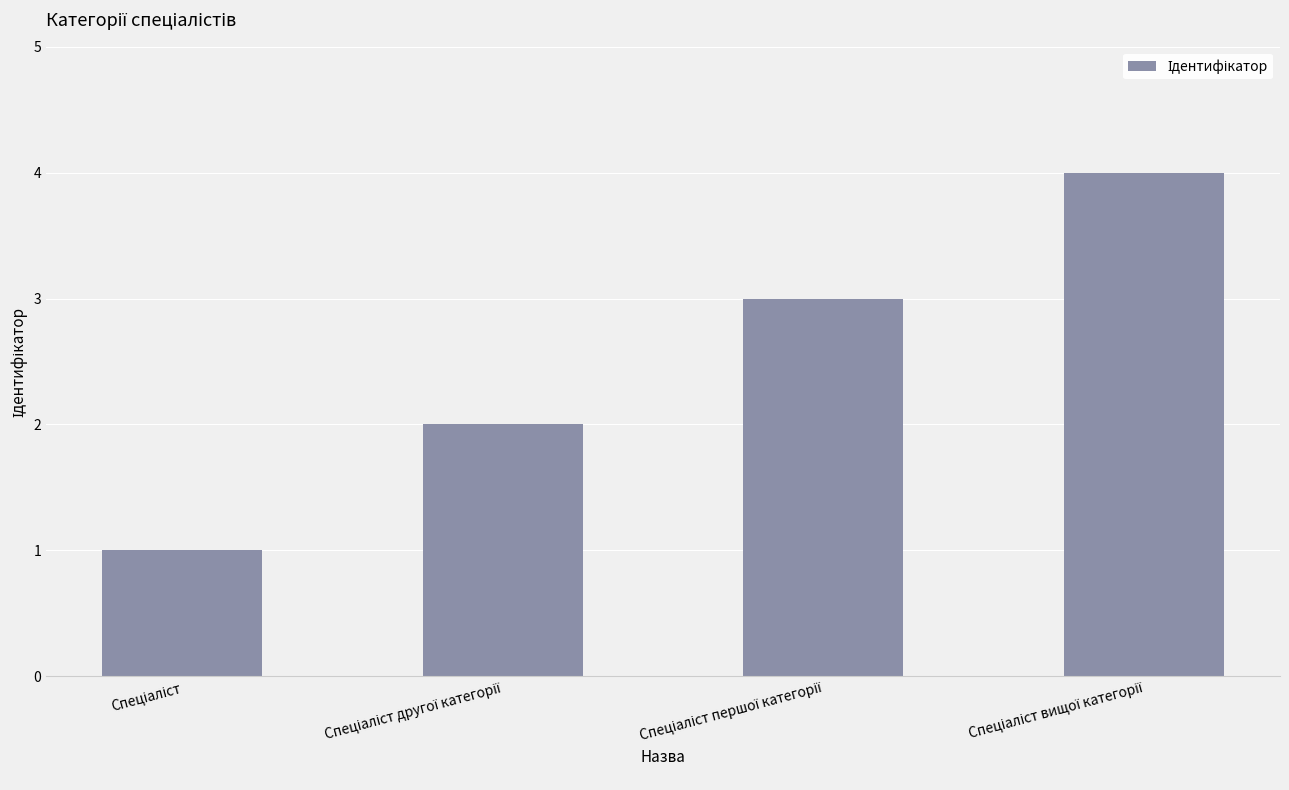

What is the greatest value displayed?

4